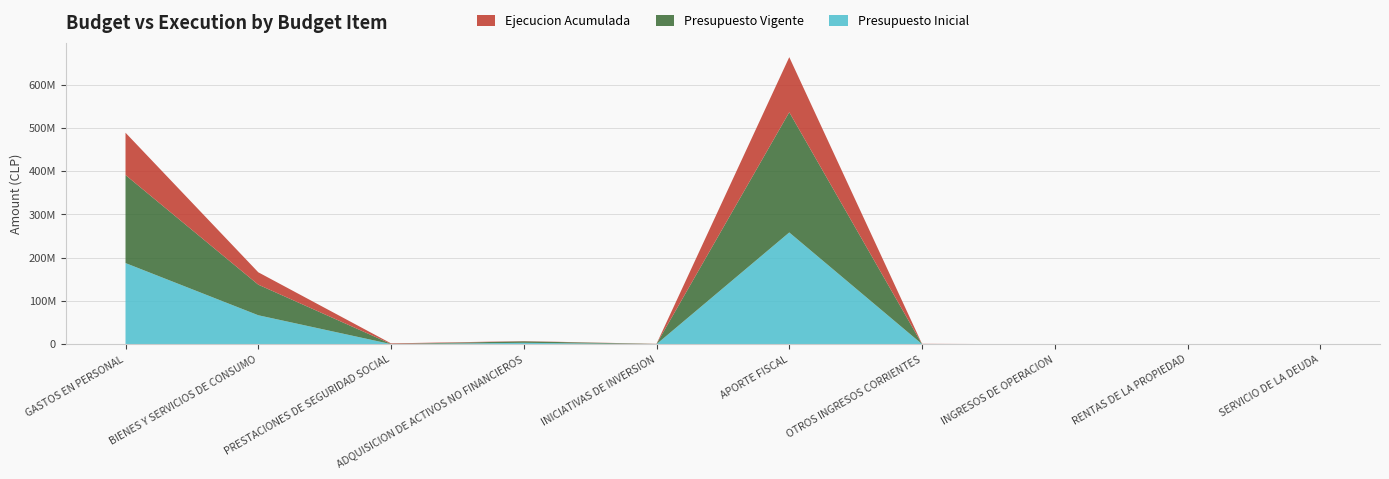

Reading right to left, transcribe all the data shown in this chart.

Presupuesto Inicial: SERVICIO DE LA DEUDA=1000	RENTAS DE LA PROPIEDAD=26072	INGRESOS DE OPERACION=56332	OTROS INGRESOS CORRIENTES=507272	APORTE FISCAL=258404097	INICIATIVAS DE INVERSION=315877	ADQUISICION DE ACTIVOS NO FINANCIEROS=3430383	PRESTACIONES DE SEGURIDAD SOCIAL=459608	BIENES Y SERVICIOS DE CONSUMO=67130692	GASTOS EN PERSONAL=187657213
Presupuesto Vigente: SERVICIO DE LA DEUDA=1000	RENTAS DE LA PROPIEDAD=26072	INGRESOS DE OPERACION=56332	OTROS INGRESOS CORRIENTES=121080	APORTE FISCAL=277770315	INICIATIVAS DE INVERSION=446000	ADQUISICION DE ACTIVOS NO FINANCIEROS=3430383	PRESTACIONES DE SEGURIDAD SOCIAL=459608	BIENES Y SERVICIOS DE CONSUMO=70660692	GASTOS EN PERSONAL=203363308
Ejecucion Acumulada: SERVICIO DE LA DEUDA=0	RENTAS DE LA PROPIEDAD=10247	INGRESOS DE OPERACION=6742	OTROS INGRESOS CORRIENTES=475279	APORTE FISCAL=127200000	INICIATIVAS DE INVERSION=314778	ADQUISICION DE ACTIVOS NO FINANCIEROS=555849	PRESTACIONES DE SEGURIDAD SOCIAL=1243351	BIENES Y SERVICIOS DE CONSUMO=28628609	GASTOS EN PERSONAL=97782648